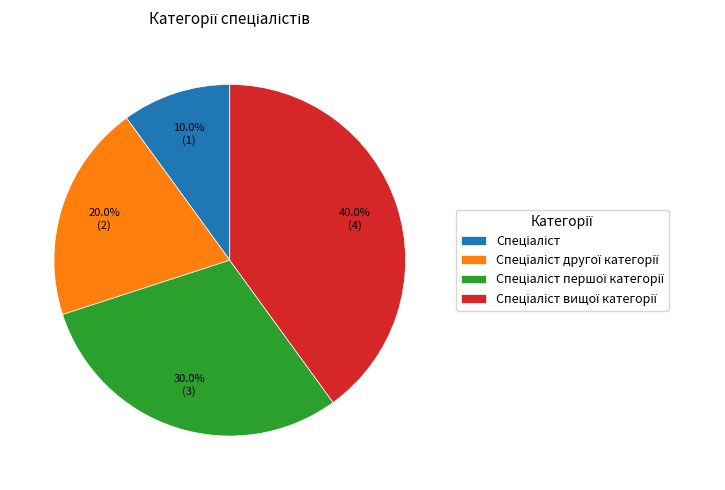

Is there any slice that represents more than half of the pie?

No